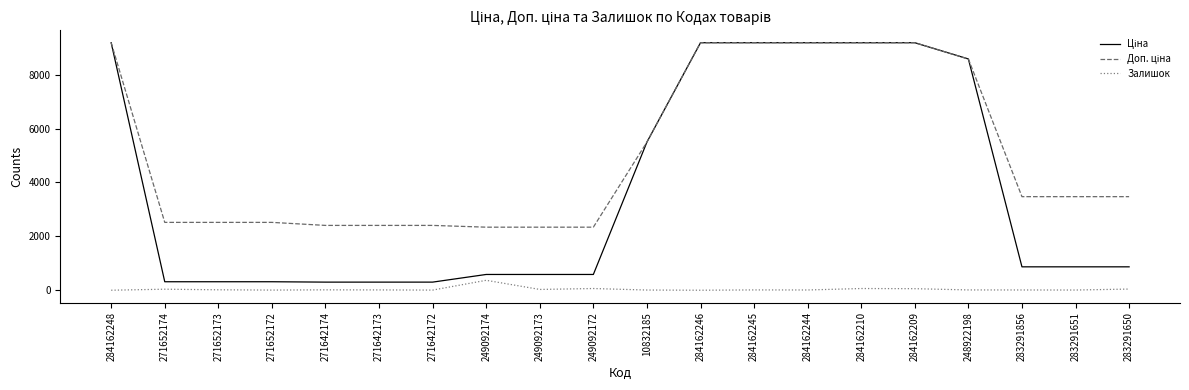

The Залишок series shows 14.0 at 271642174. True or false?

True